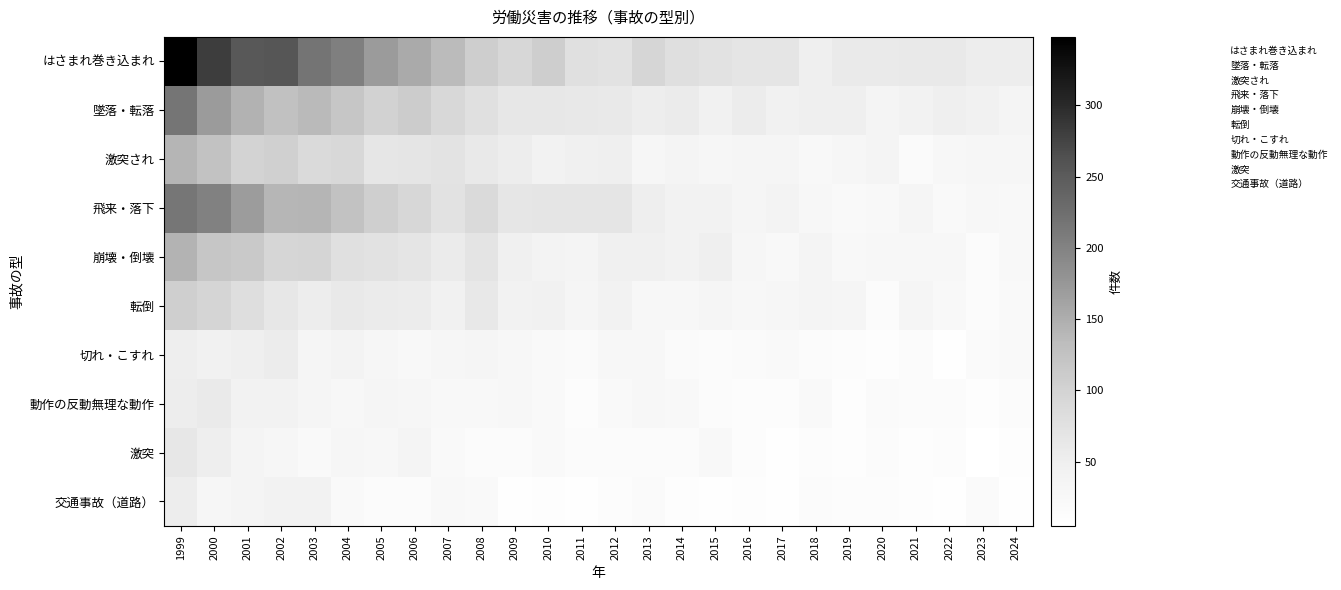

Which series changed the most between 2003 and 2021?

はさまれ巻き込まれ